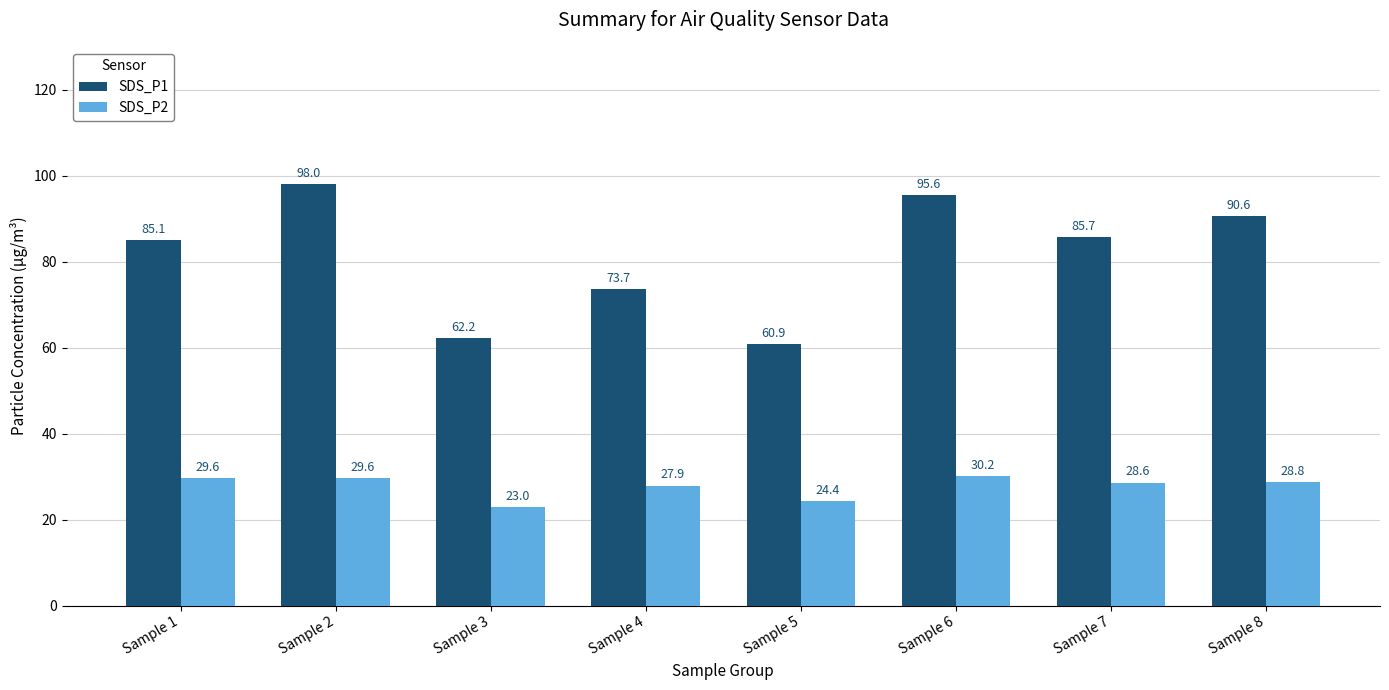

Rank the series by their maximum value, from highest to lowest.

SDS_P1, SDS_P2